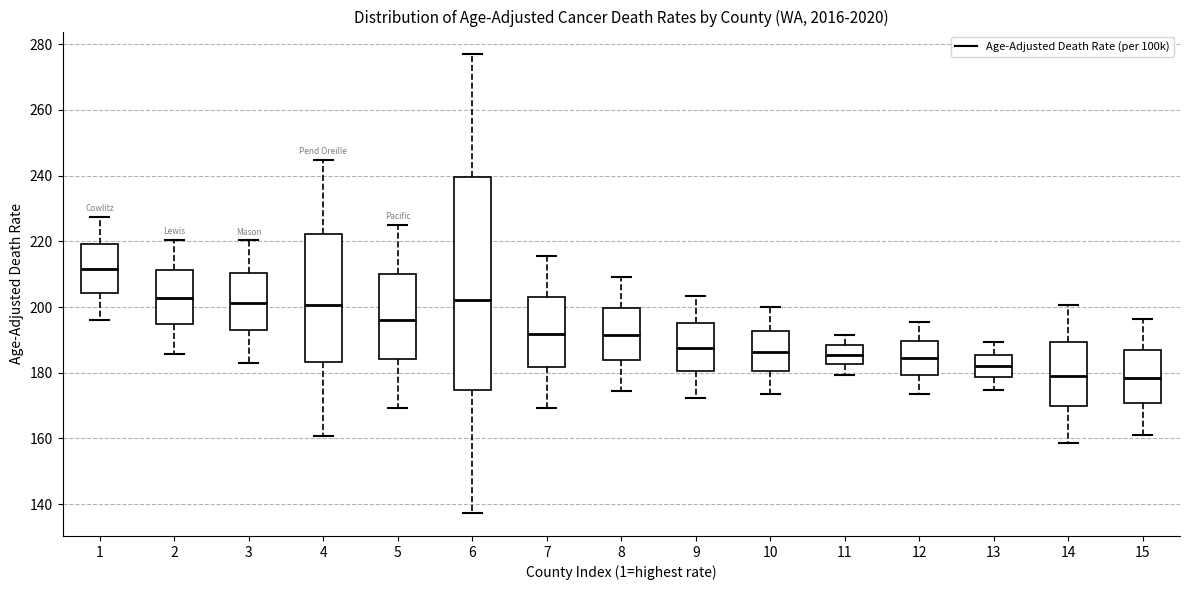

Reading left to right, transcribe this box plot: for each box, give where its median line is, the range the box spans, and where its two whiskers end, as read against the y-axis. The values are not printed on the chart, so give them approximately, as read against the axis.

1: median 212, box 204 to 220, whiskers 196 to 228
2: median 202, box 194 to 212, whiskers 186 to 220
3: median 202, box 192 to 210, whiskers 182 to 220
4: median 200, box 184 to 222, whiskers 160 to 244
5: median 196, box 184 to 210, whiskers 170 to 226
6: median 202, box 174 to 240, whiskers 138 to 276
7: median 192, box 182 to 204, whiskers 170 to 216
8: median 192, box 184 to 200, whiskers 174 to 210
9: median 188, box 180 to 196, whiskers 172 to 204
10: median 186, box 180 to 192, whiskers 174 to 200
11: median 186, box 182 to 188, whiskers 180 to 192
12: median 184, box 180 to 190, whiskers 174 to 196
13: median 182, box 178 to 186, whiskers 174 to 190
14: median 180, box 170 to 190, whiskers 158 to 200
15: median 178, box 170 to 188, whiskers 162 to 196